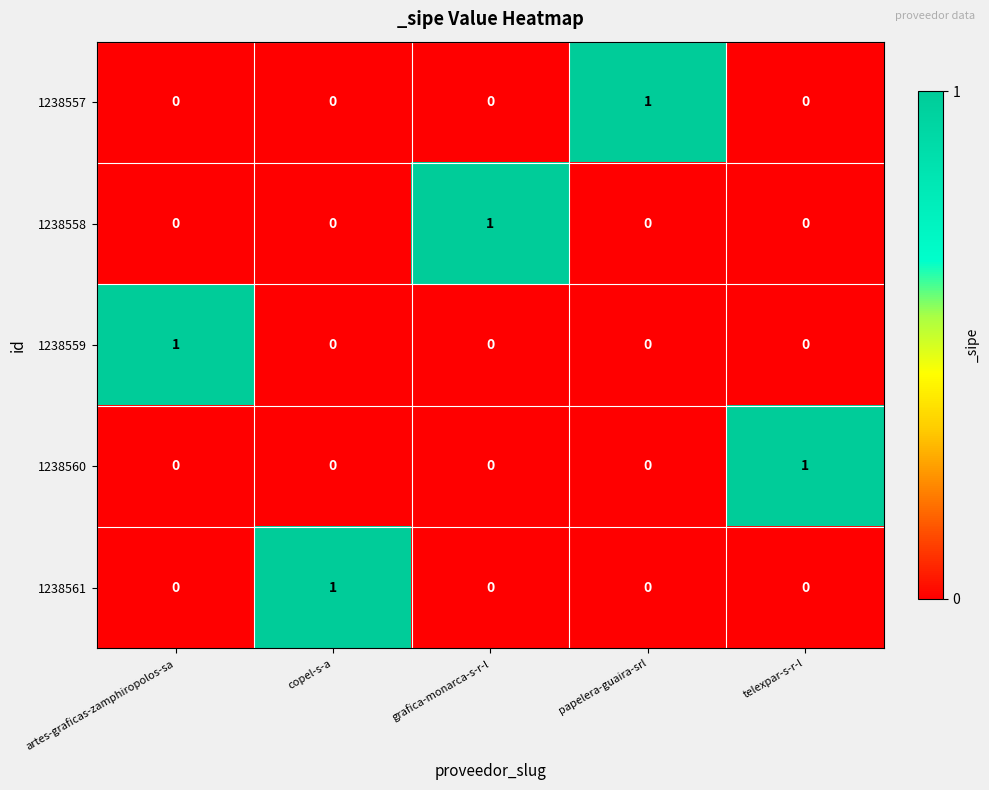

How many 1238561 values are between 0 and 1?

5